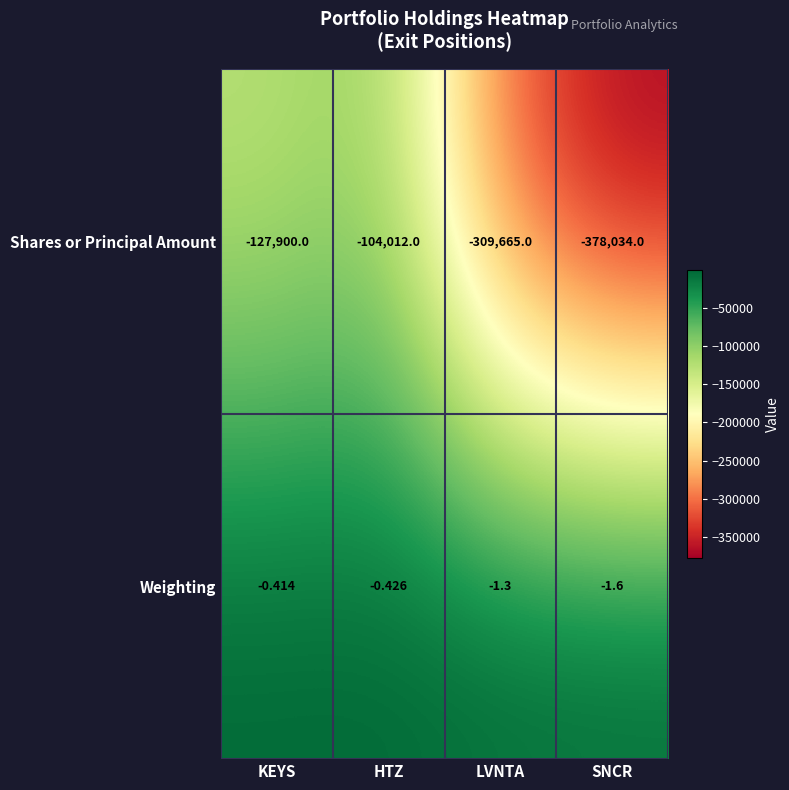

Which series has the widest spread of values?

Shares or Principal Amount